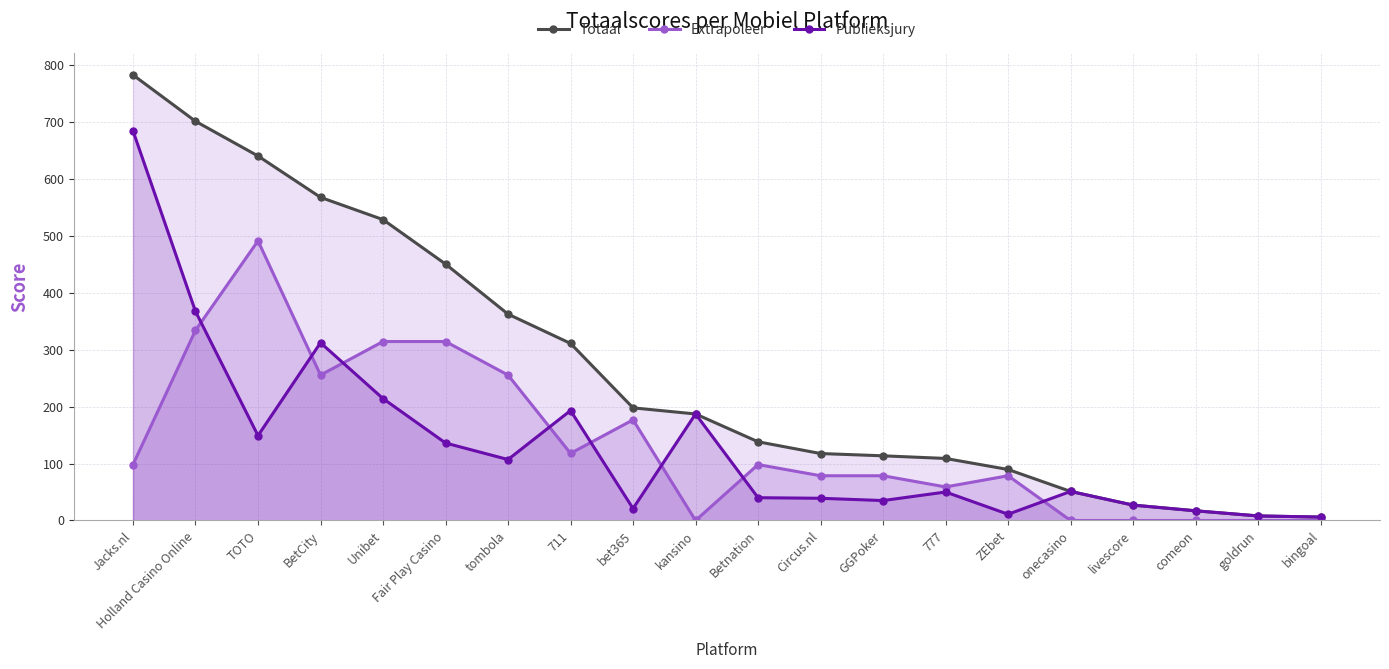

The Extrapoleer series shows 58.3 at Betnation. True or false?

False